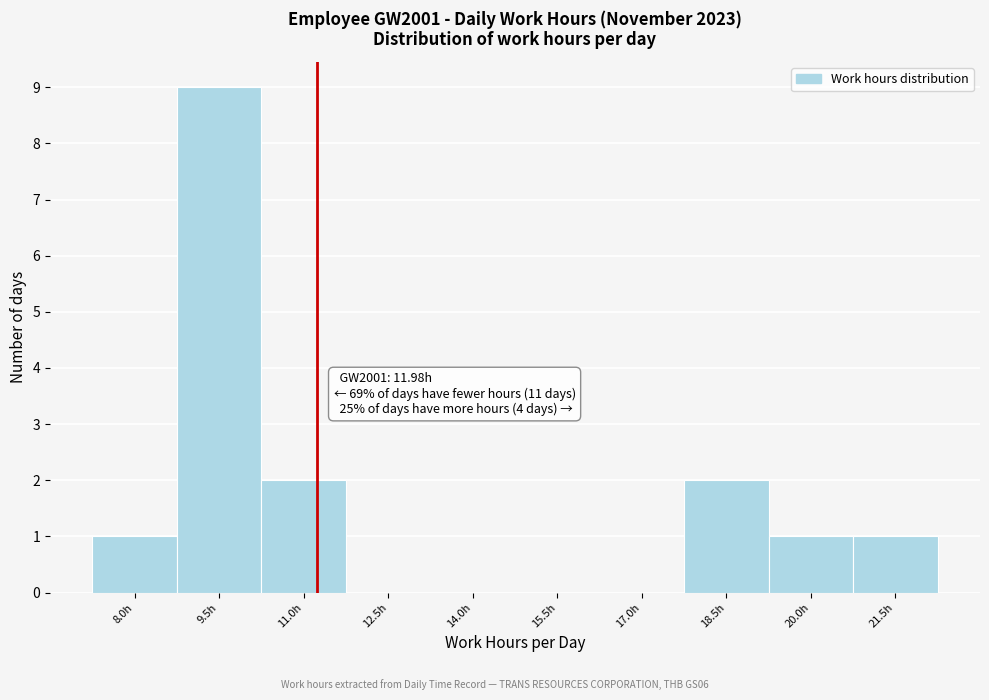

Reading right to left, extract all data points from this chart.

21.5h=1	20.0h=1	18.5h=2	17.0h=0	15.5h=0	14.0h=0	12.5h=0	11.0h=2	9.5h=9	8.0h=1